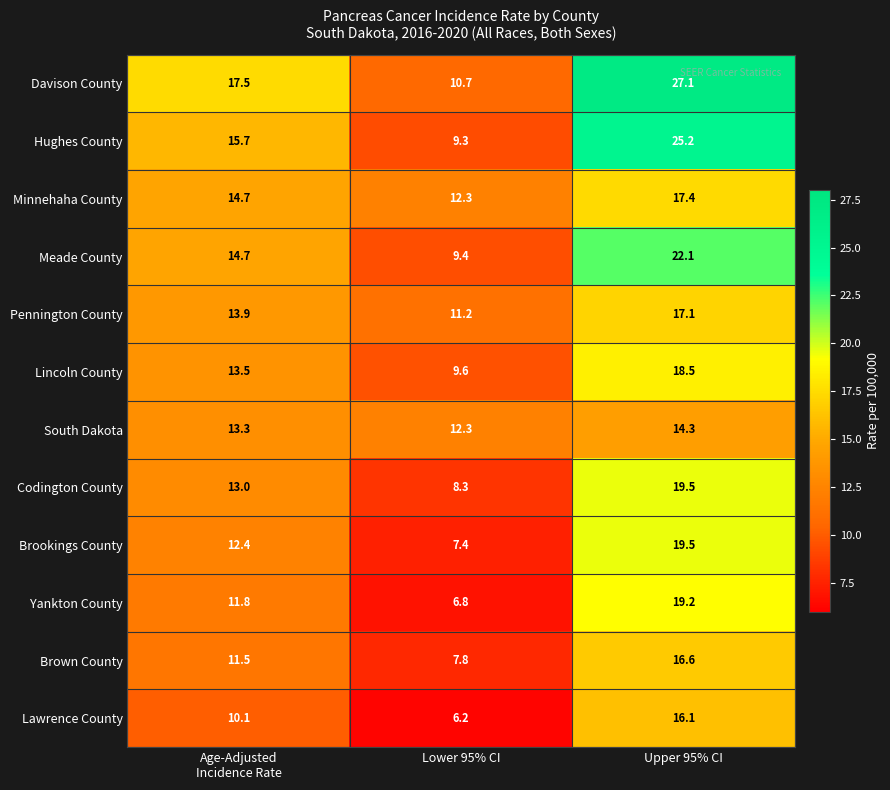

What is the total value across all series at Upper 95% CI?

232.6